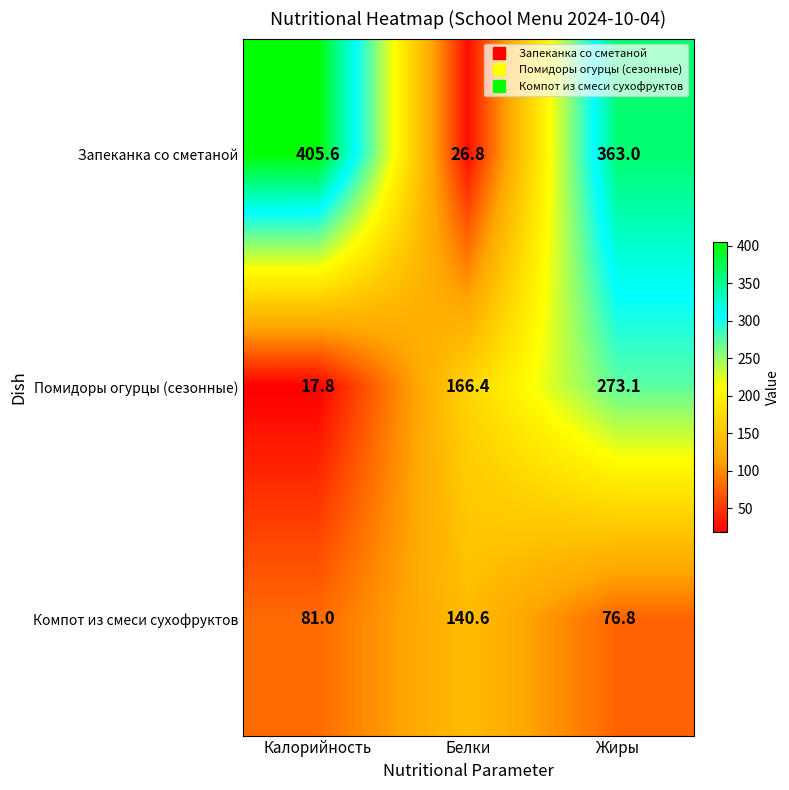

Rank the series by their average value, from highest to lowest.

Запеканка со сметаной, Помидоры огурцы (сезонные), Компот из смеси сухофруктов